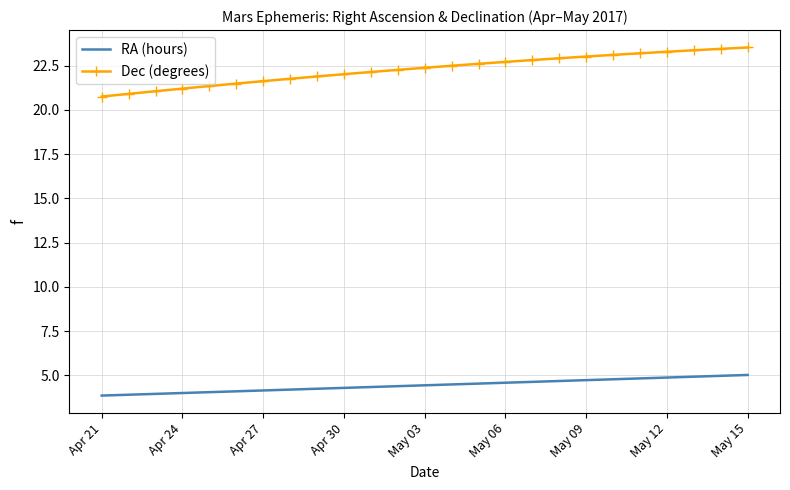

What is the difference between the maximum and minimum values in the Dec (degrees) series?

2.8